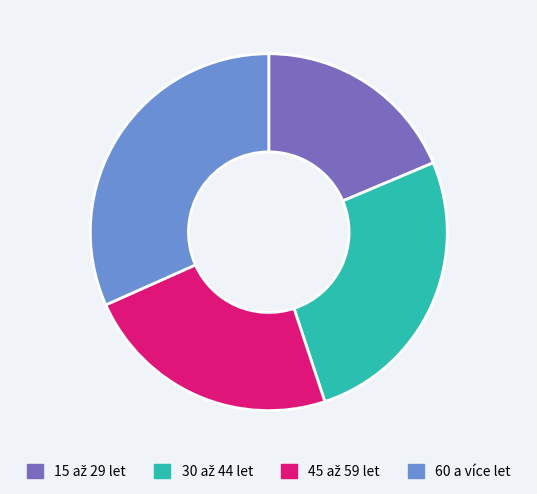

Which slice is the largest?

60 a více let